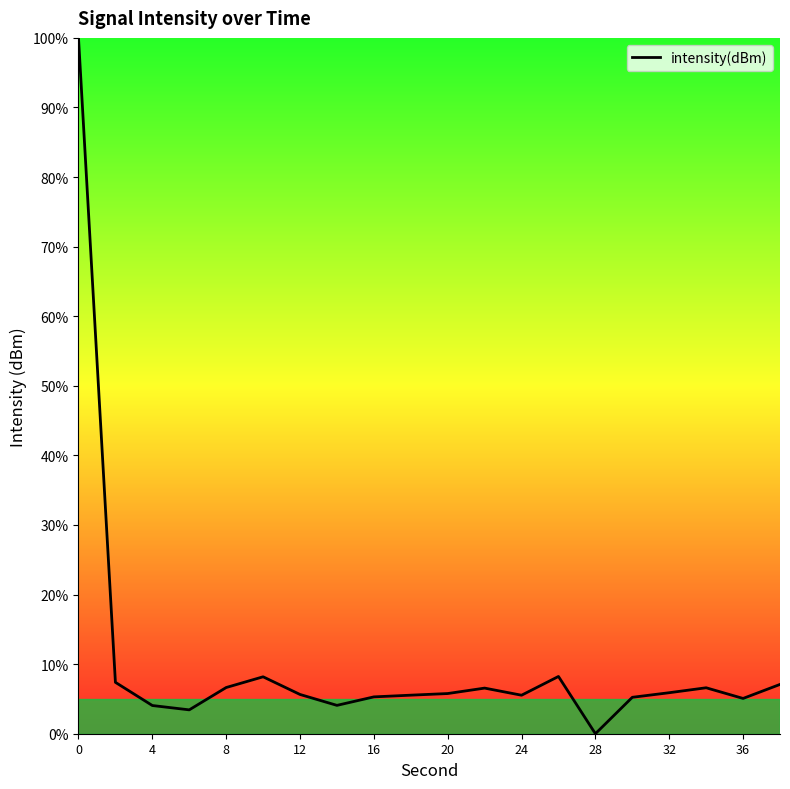

What is the greatest value displayed?

100.0